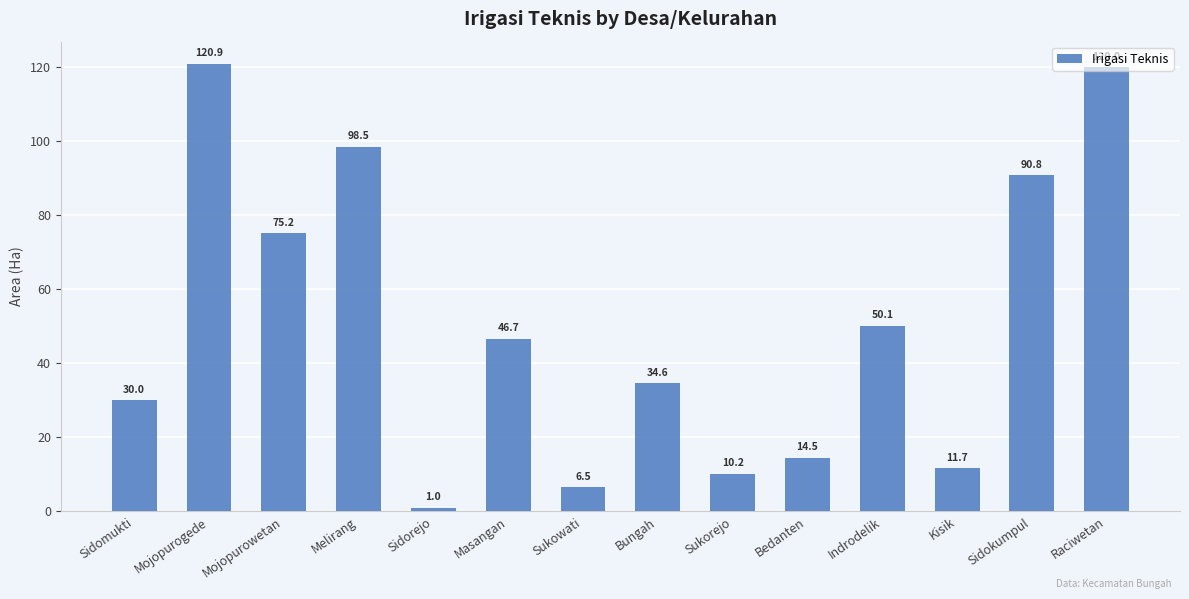

What is the label of the 3rd bar from the left?

Mojopurowetan